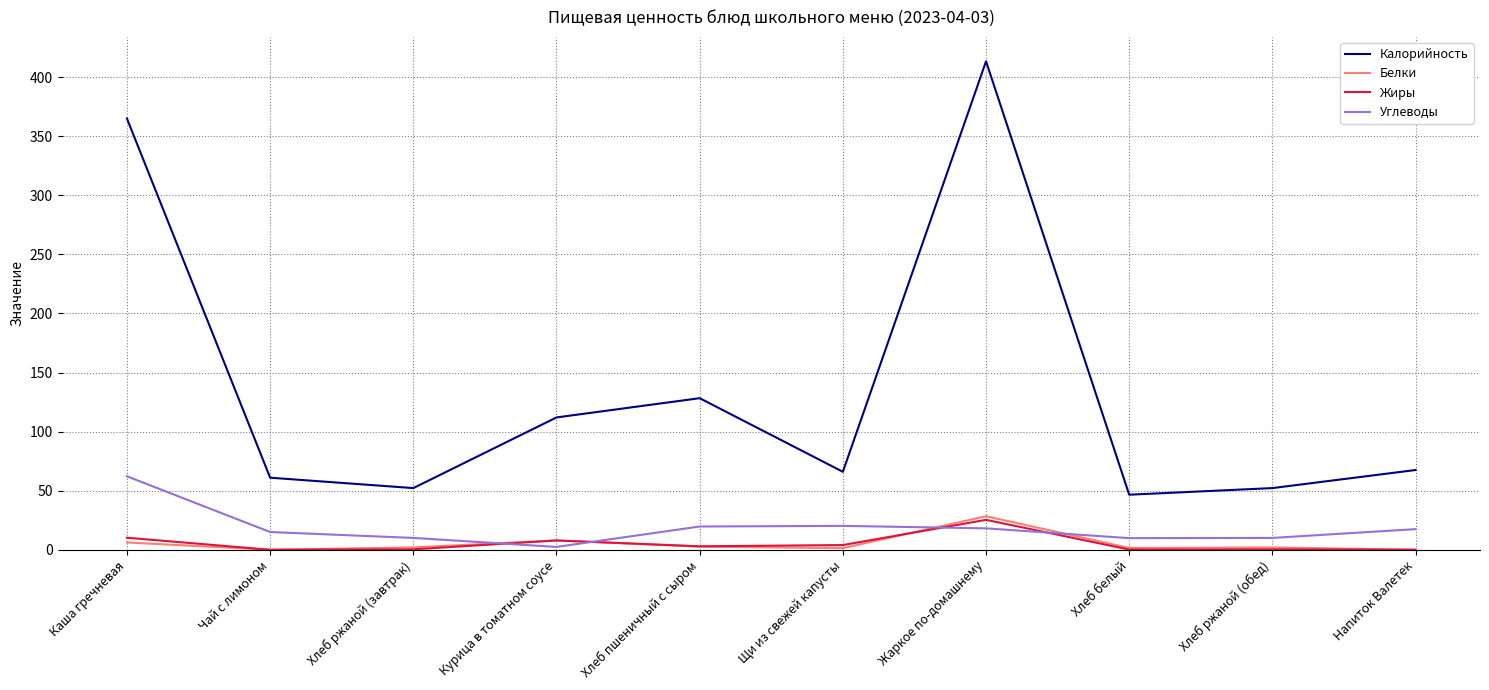

True or false: Калорийность and Углеводы cross at least once.

False